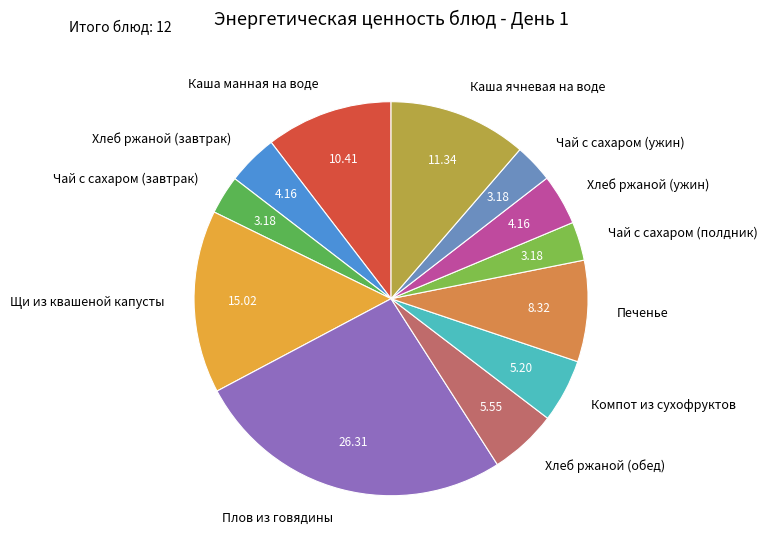

What is the largest slice in the pie chart?

Плов из говядины